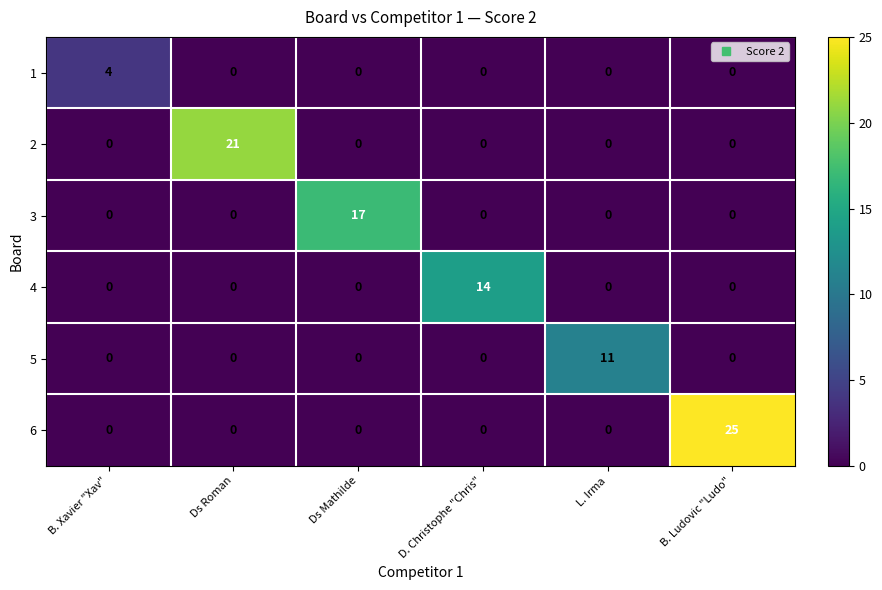

Which series changed the most between B. Xavier "Xav" and Ds Mathilde?

3